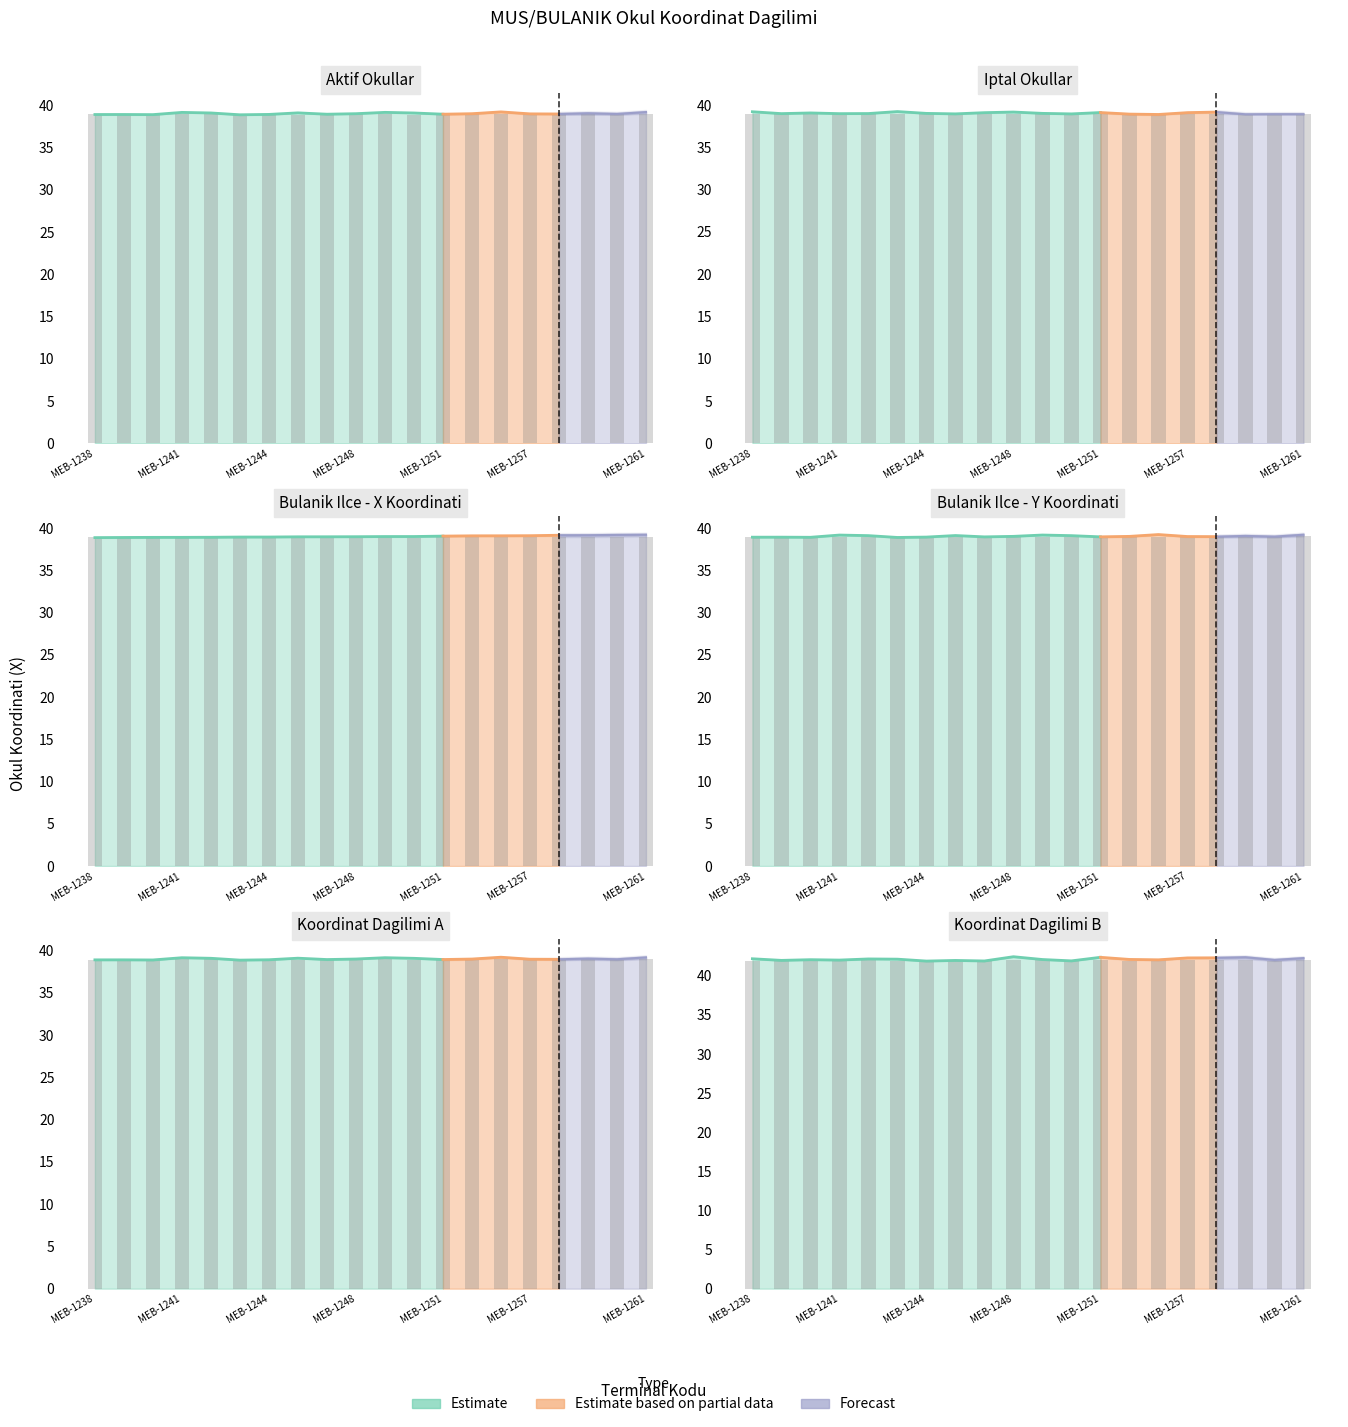

Is it true that the value at MEB-1251 is 39.0?

True